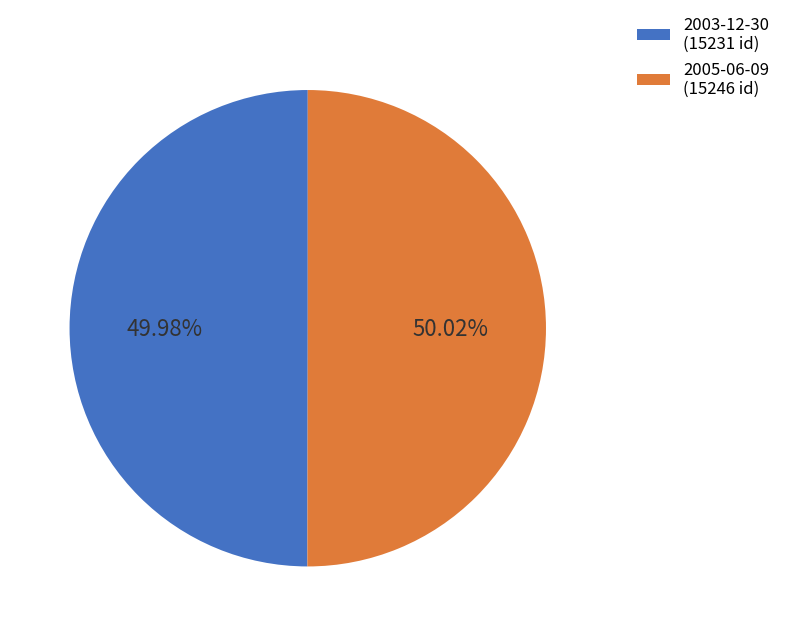

Count the number of slices in the pie.

2